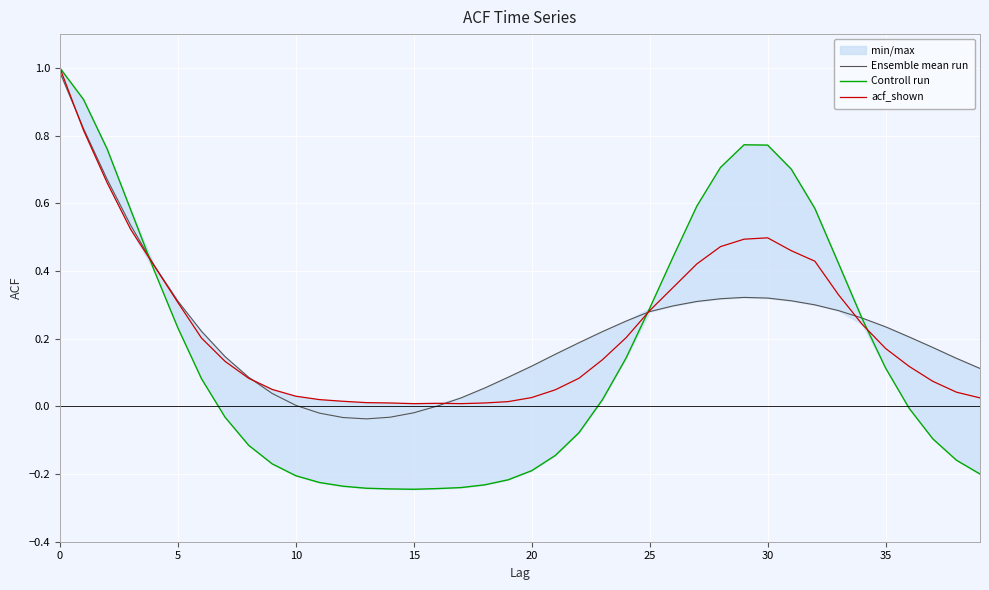

What is the average value of the Ensemble mean run series?

0.2